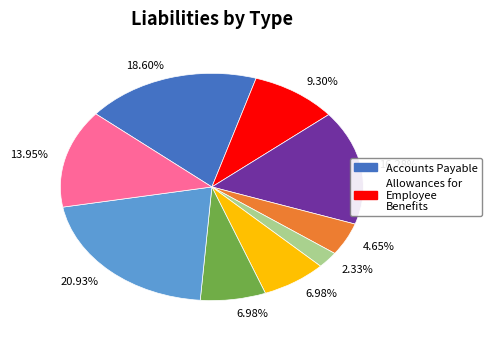

Is there a majority slice in this chart?

No